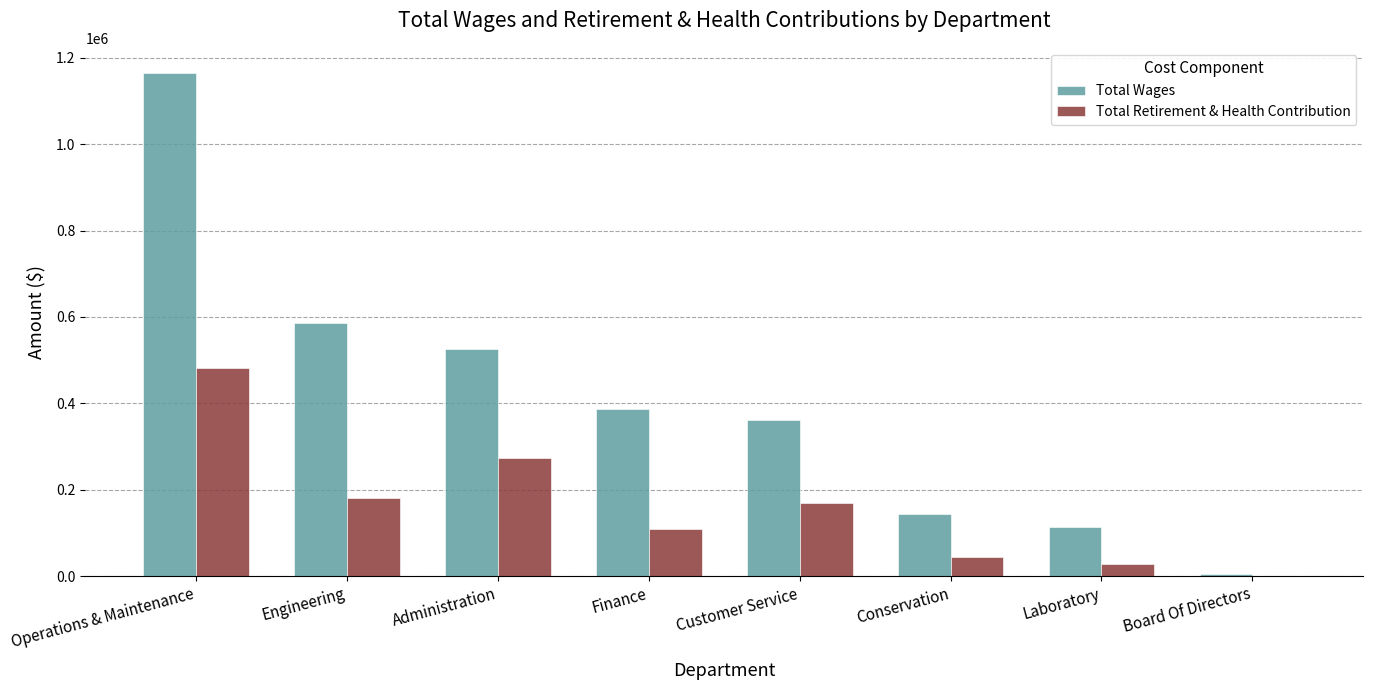

The value of Total Retirement & Health Contribution at Board Of Directors is -166032. True or false?

False